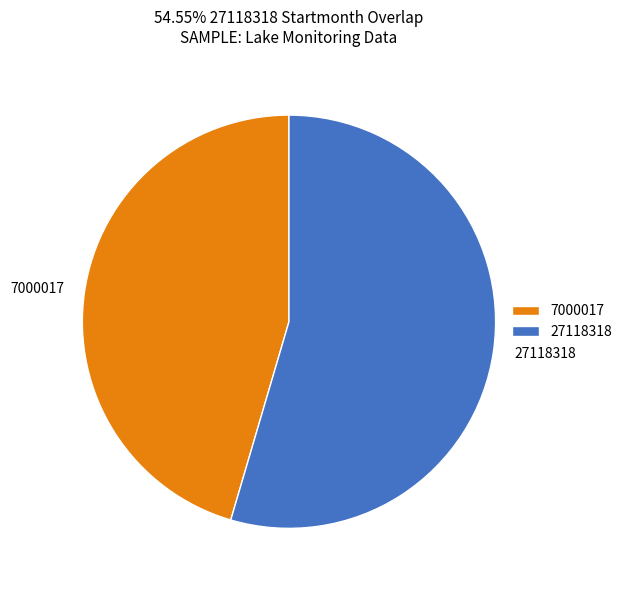

Is it true that 27118318 is 55% of the pie?

True